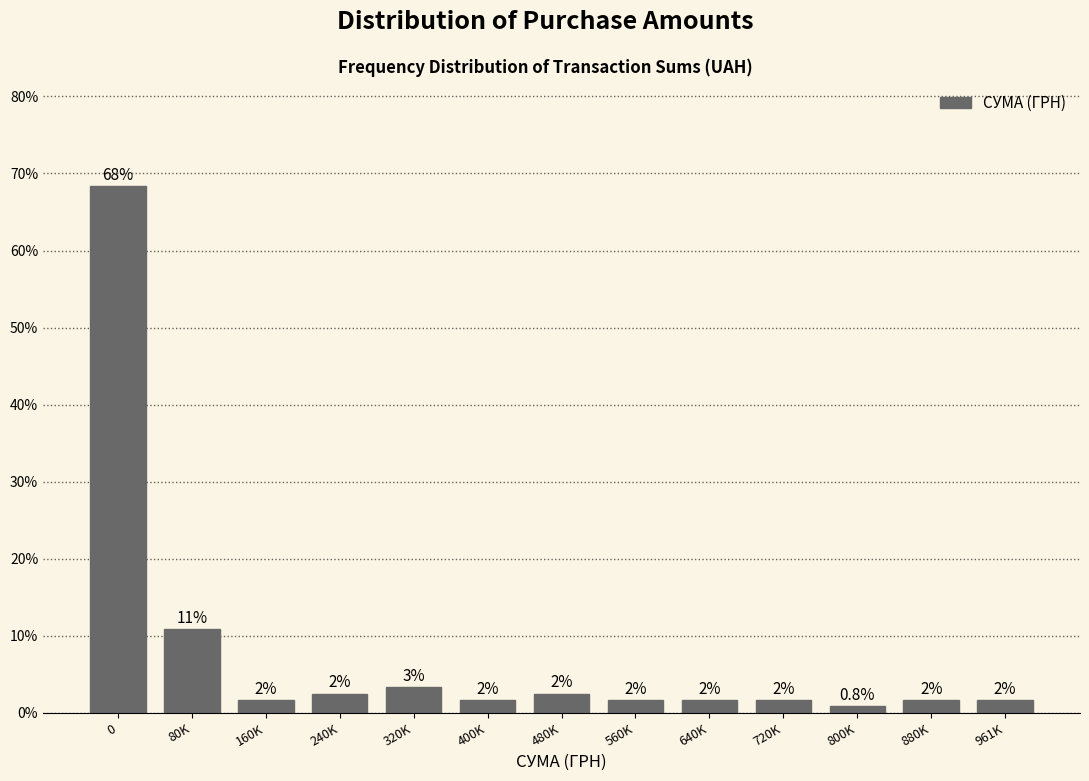

How many bars are there in total?

13